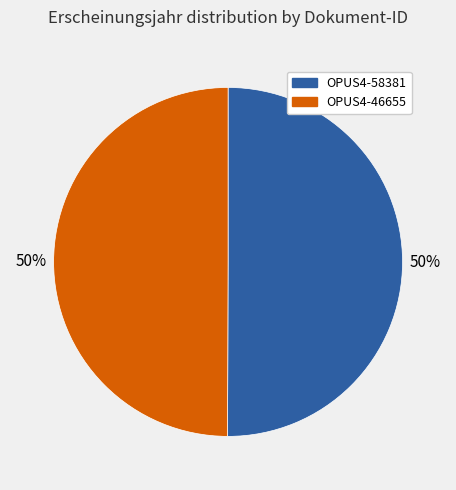

To the nearest percent, what is the combined percentage of OPUS4-46655 and OPUS4-58381?

100%